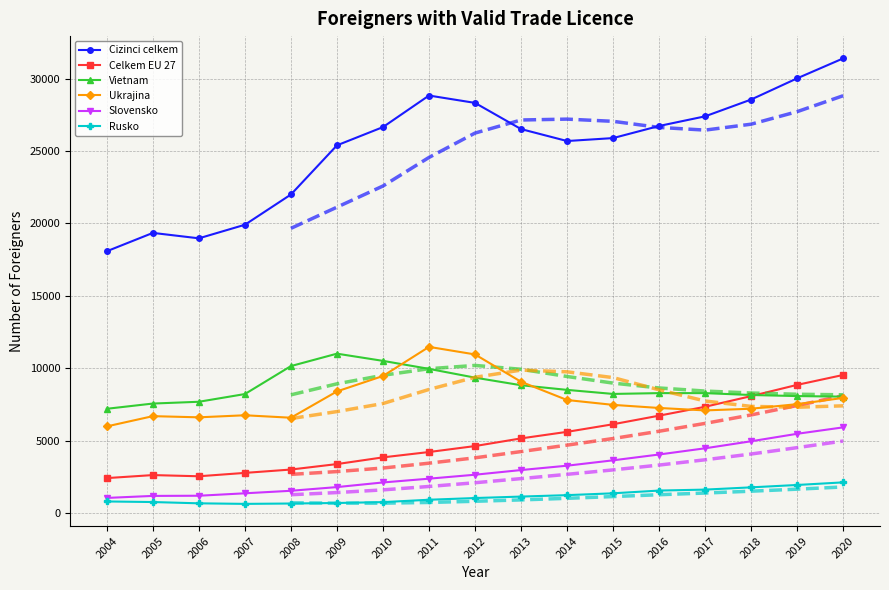

The value of Ukrajina at 2009 is 2984. True or false?

False